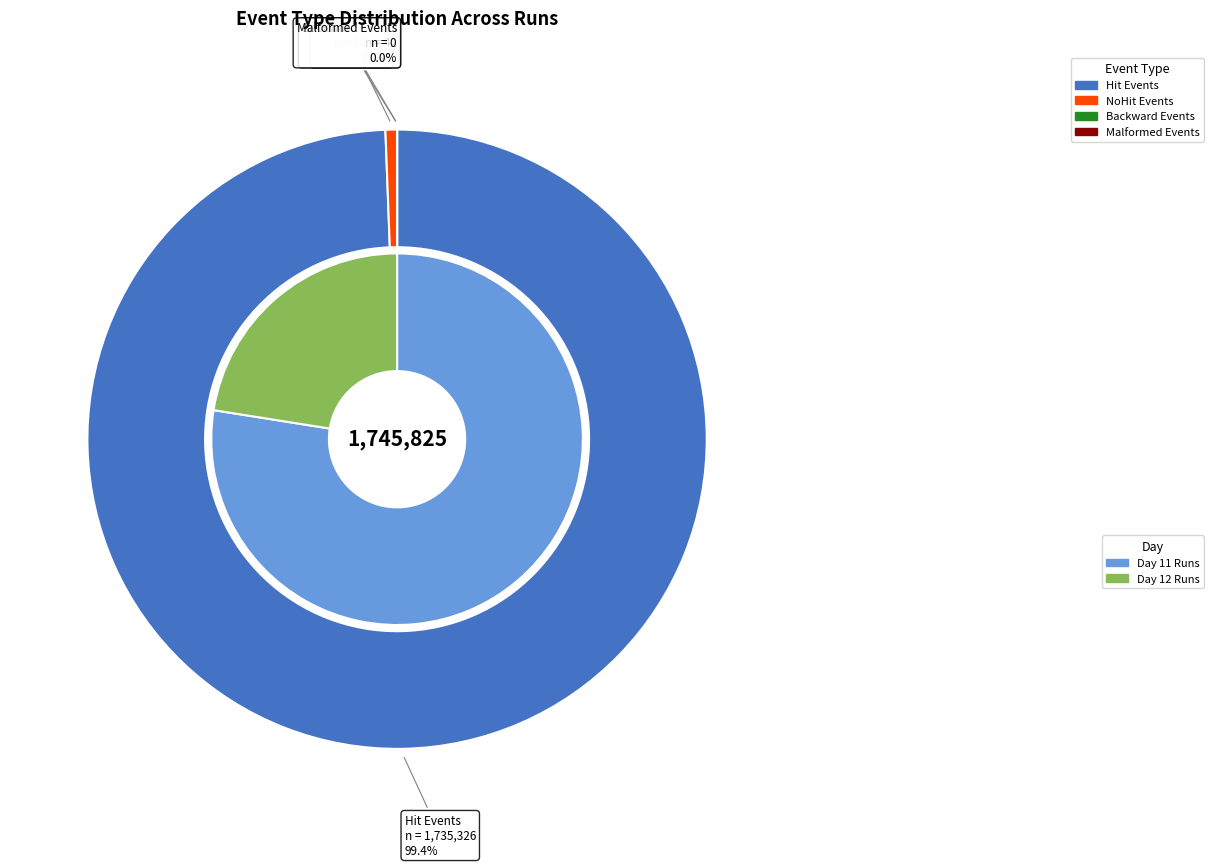

Is 25 the majority of the pie?

No